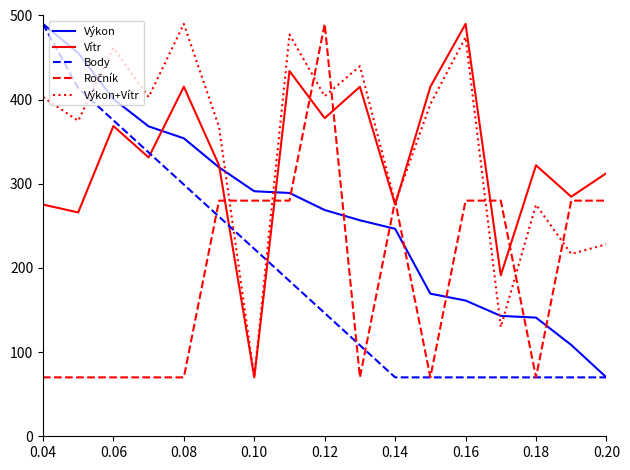

True or false: Vítr and Výkon intersect in this chart.

True